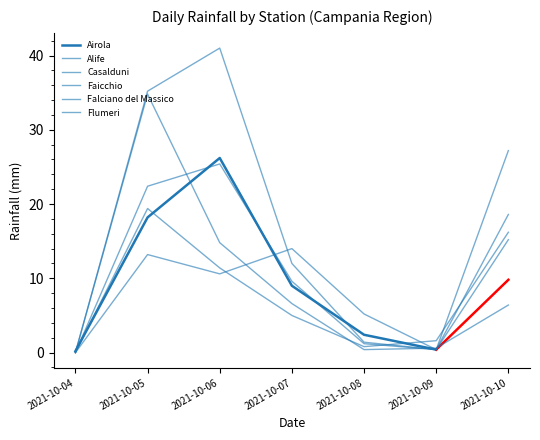

How many values in Falciano del Massico are above zero?

6